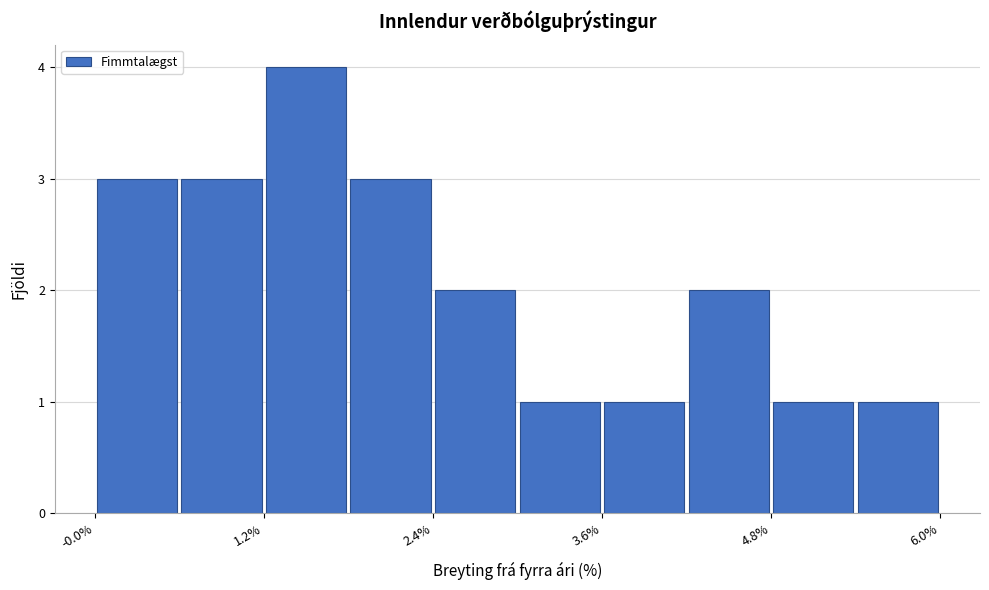

Around what value on the x-axis is the tallest bar? Give the approximate position of its centre, as read against the axis.

1.6